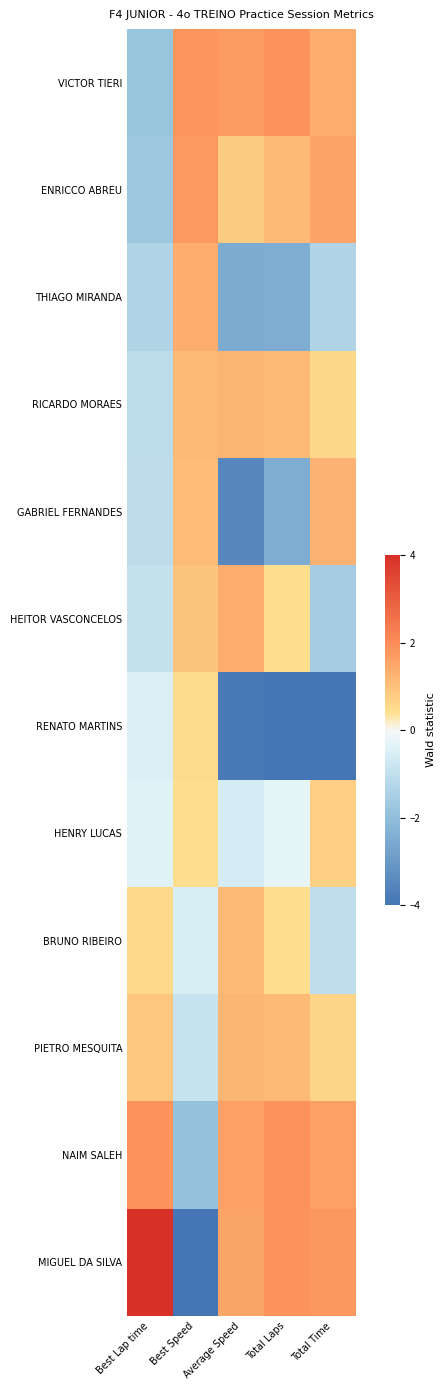

What is the maximum value shown in the chart?

5.6